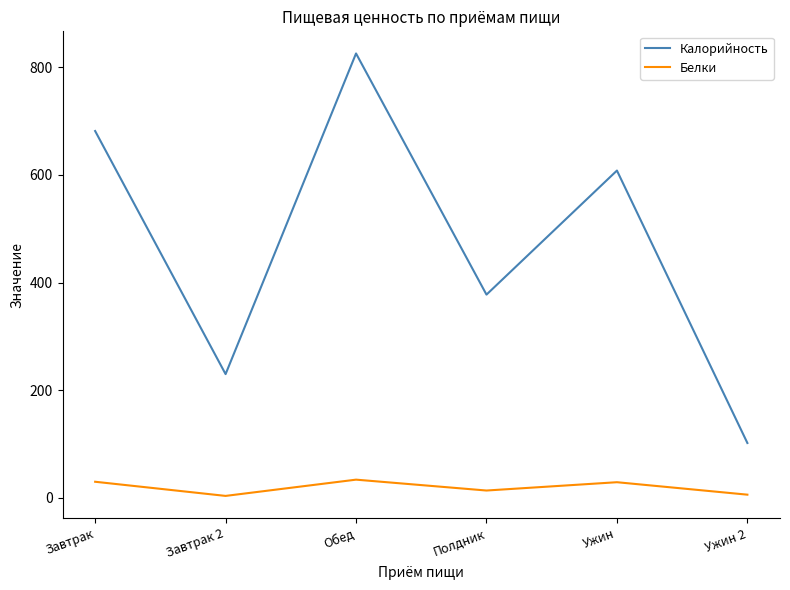

At Полдник, list the series in order from smallest to largest.

Белки, Калорийность